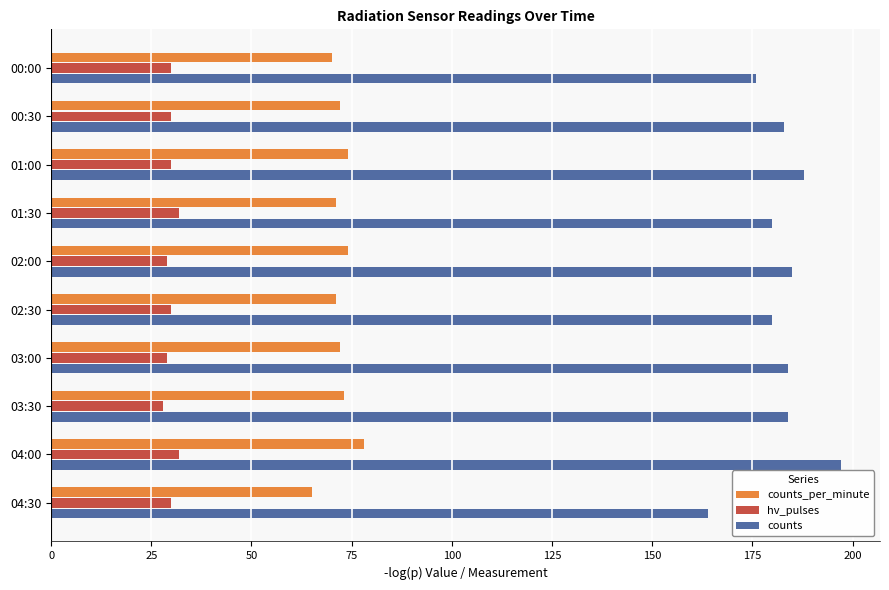

What is the difference between the highest and lowest values at 00:00?

146